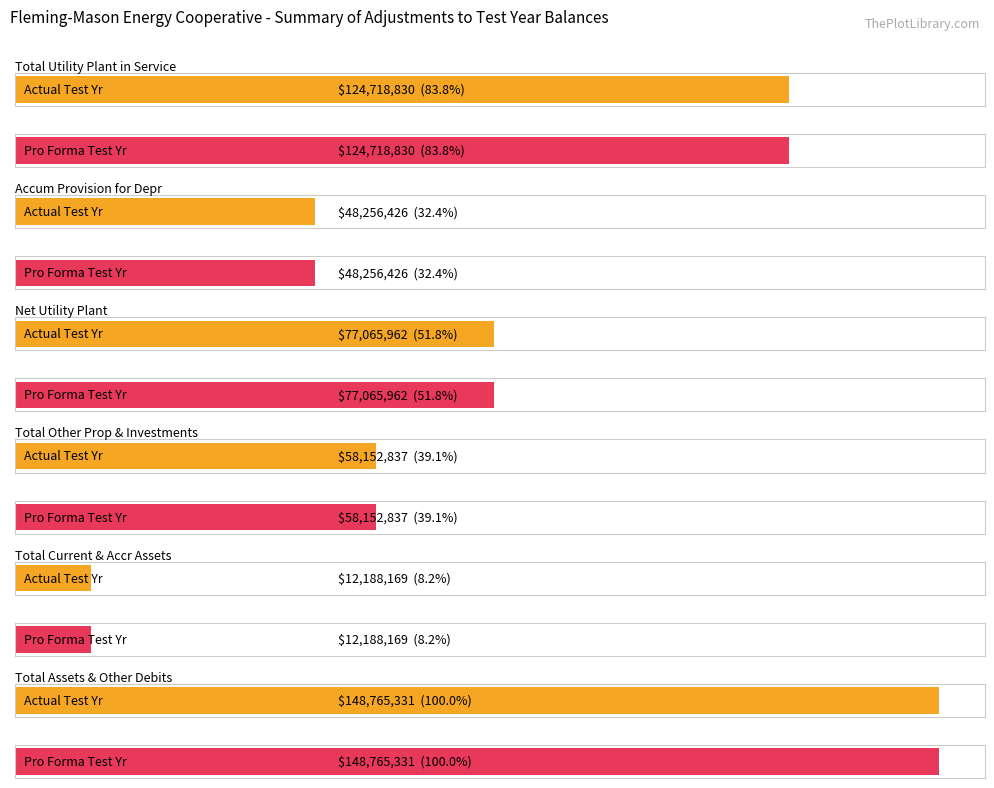

At how many categories does at least one series exceed 59915364?

3